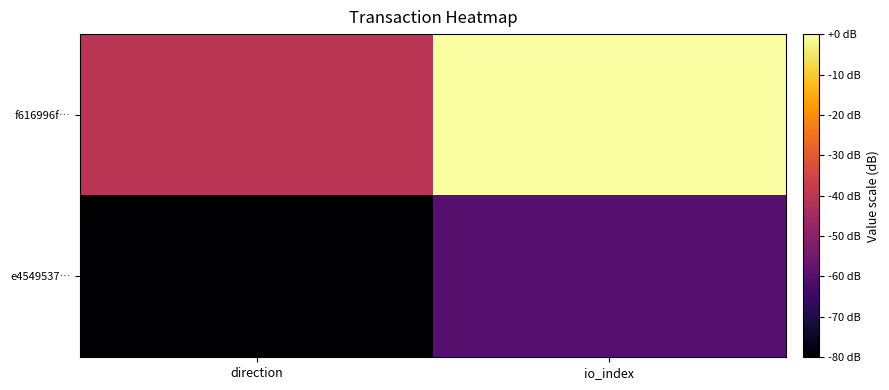

Rank the series at direction from highest to lowest value.

f616996f…, e4549537…